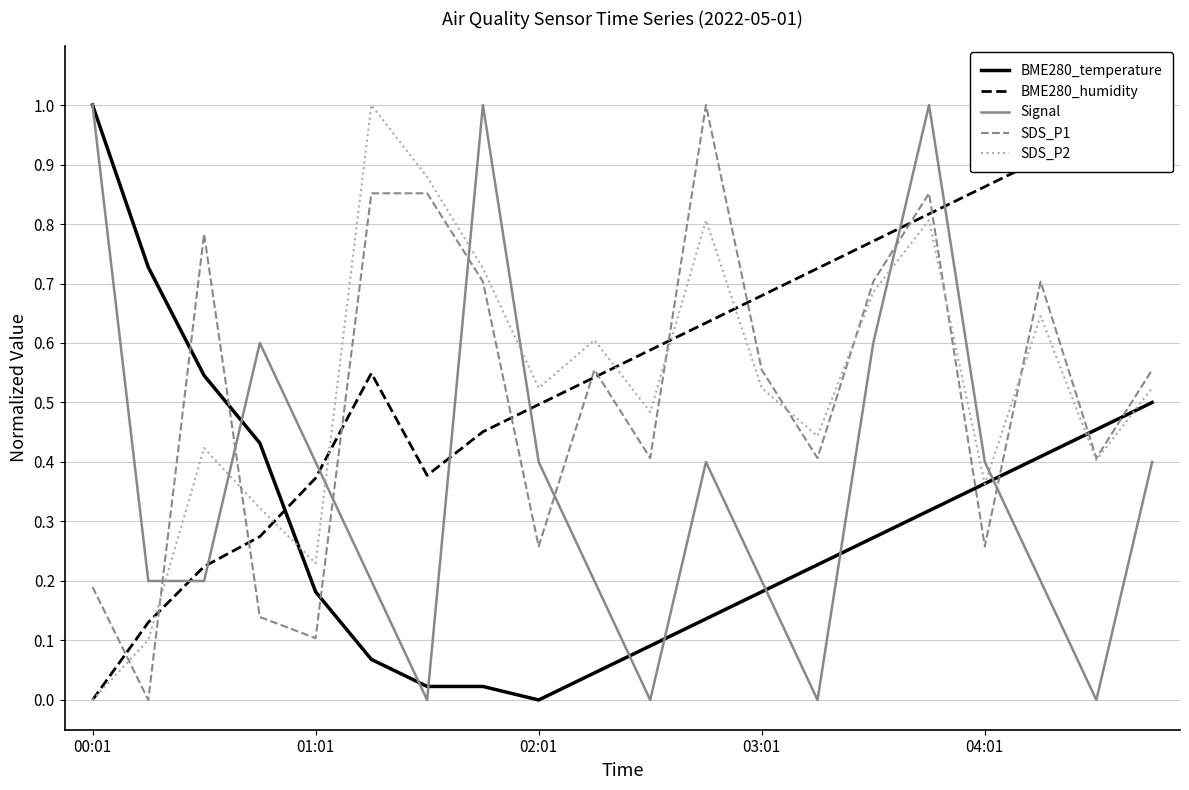

Which series ends up on top after the final intersection of BME280_temperature and SDS_P2?

SDS_P2